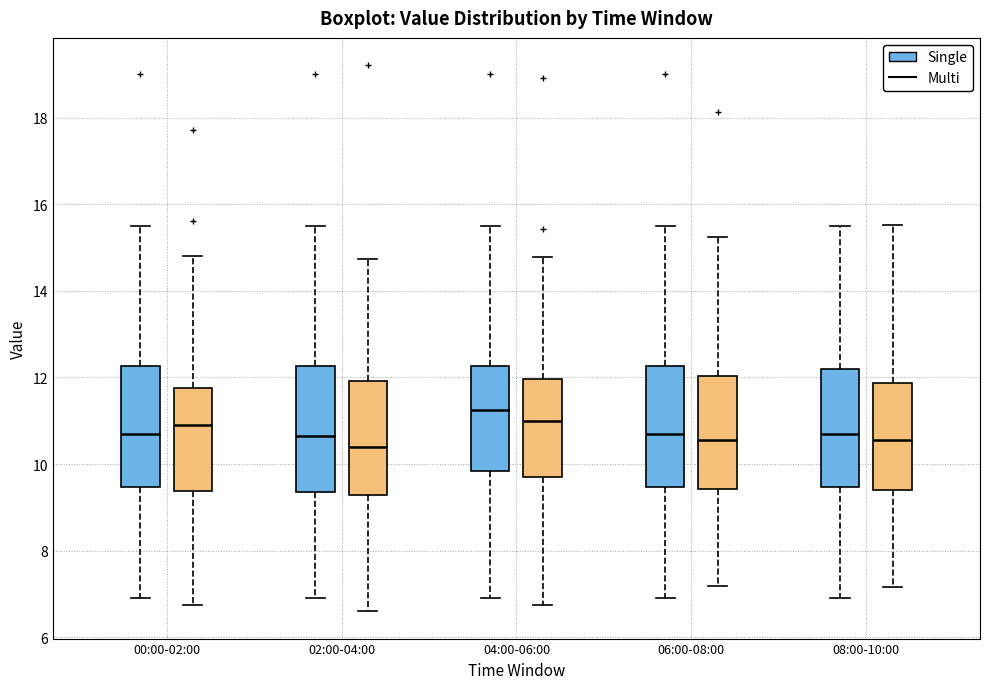

Where does the lower whisker of the box for 00:00-02:00 (Single) end on the y-axis? The values are not printed on the chart, so give them approximately, as read against the axis.

7.0